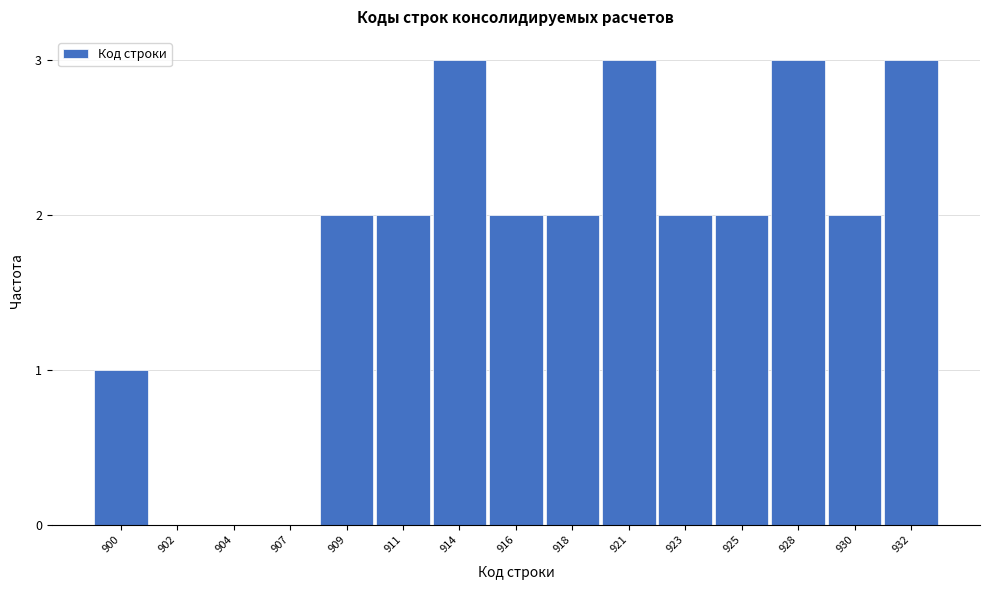

Reading left to right, list all the values displayed in this chart.

900=1	902=0	904=0	907=0	909=2	911=2	914=3	916=2	918=2	921=3	923=2	925=2	928=3	930=2	932=3